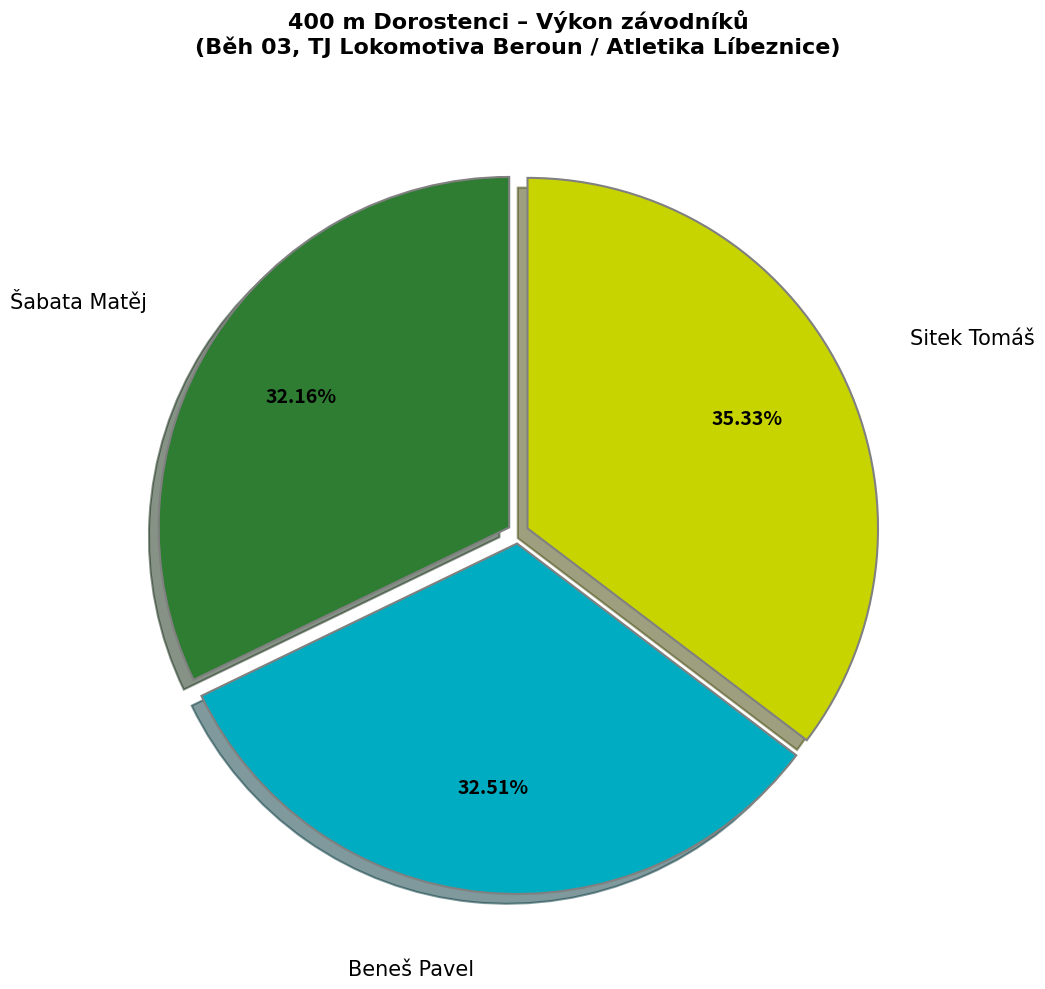

Is there a majority slice in this chart?

No